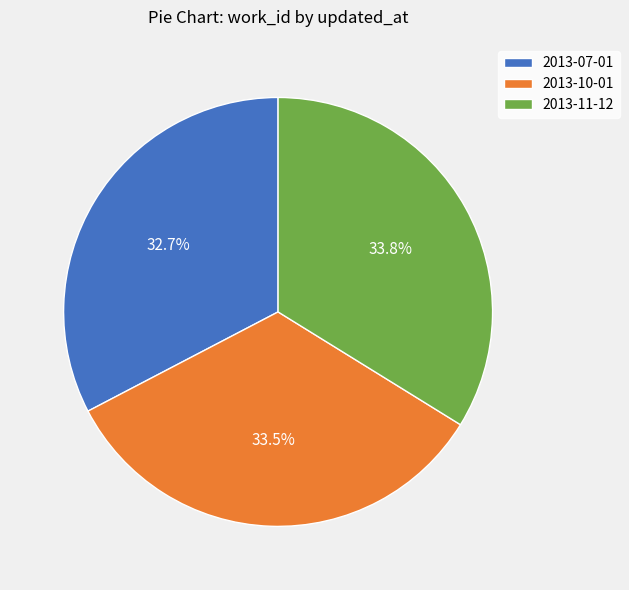

Is the sum of 2013-11-12 and 2013-07-01 greater than half?

Yes